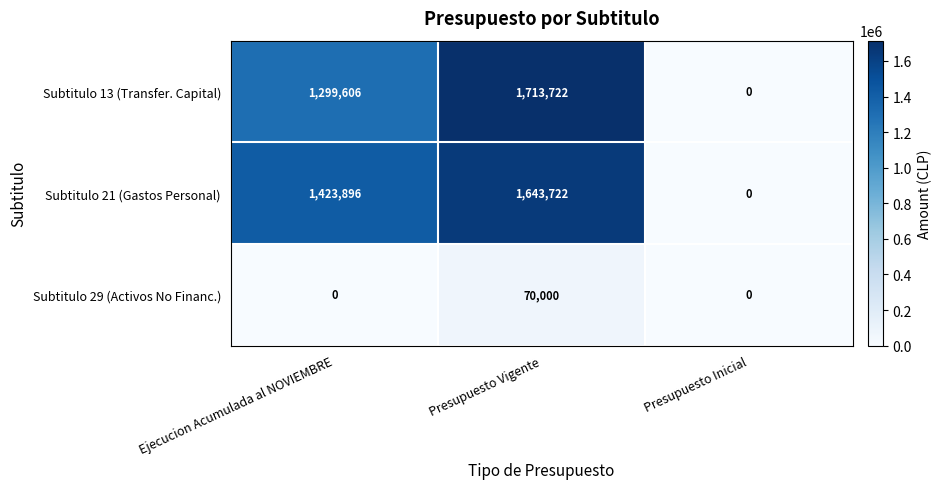

Is it true that Subtitulo 13 (Transfer. Capital) equals 425368 at Ejecucion Acumulada al NOVIEMBRE?

False